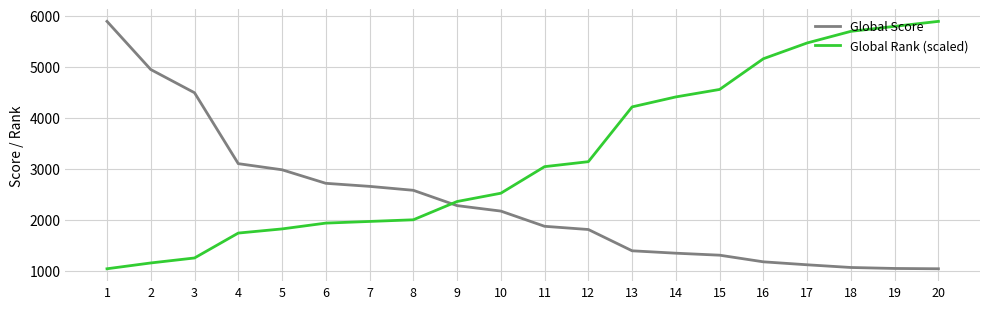

What is the difference between the highest and lowest values at 11?

1168.2